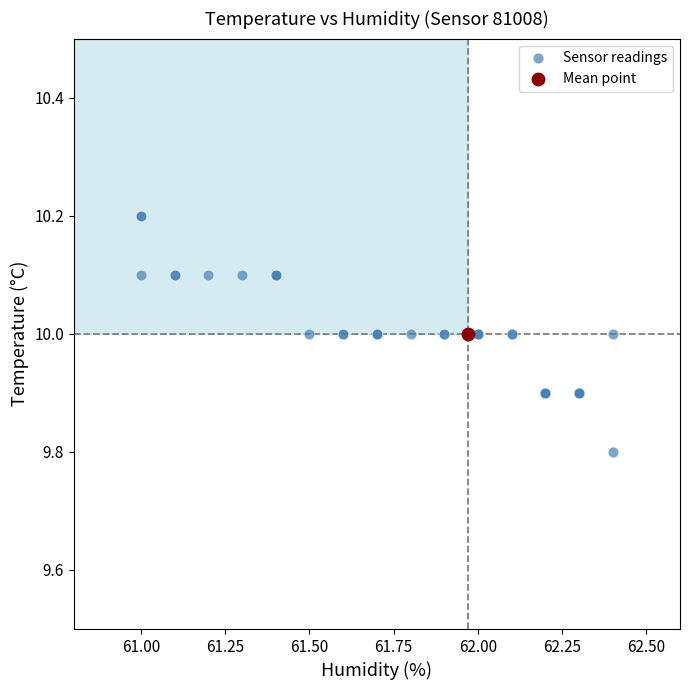

What are all the series names shown in the legend?

Sensor readings, Mean point